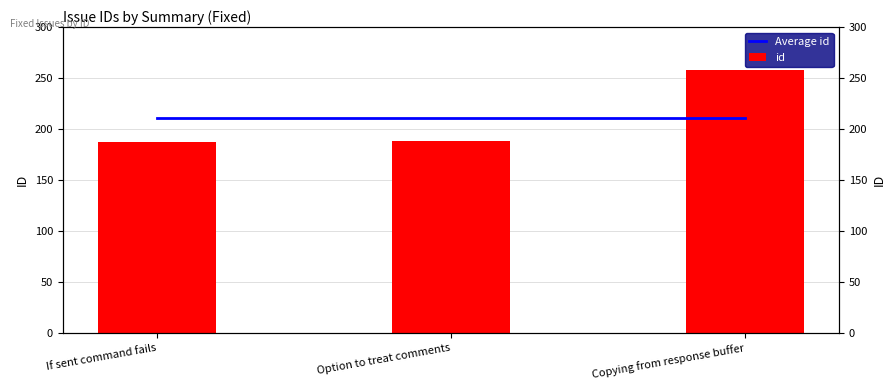

Which series has the largest total across all categories?

Average id